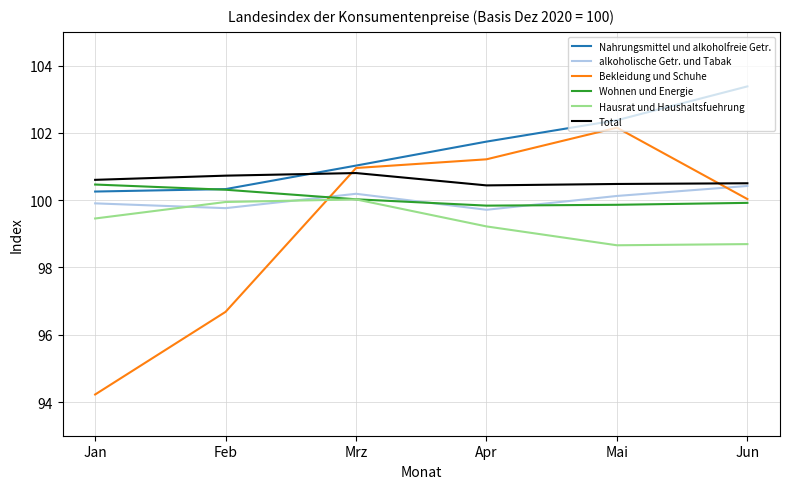

How many lines are shown in the chart?

6